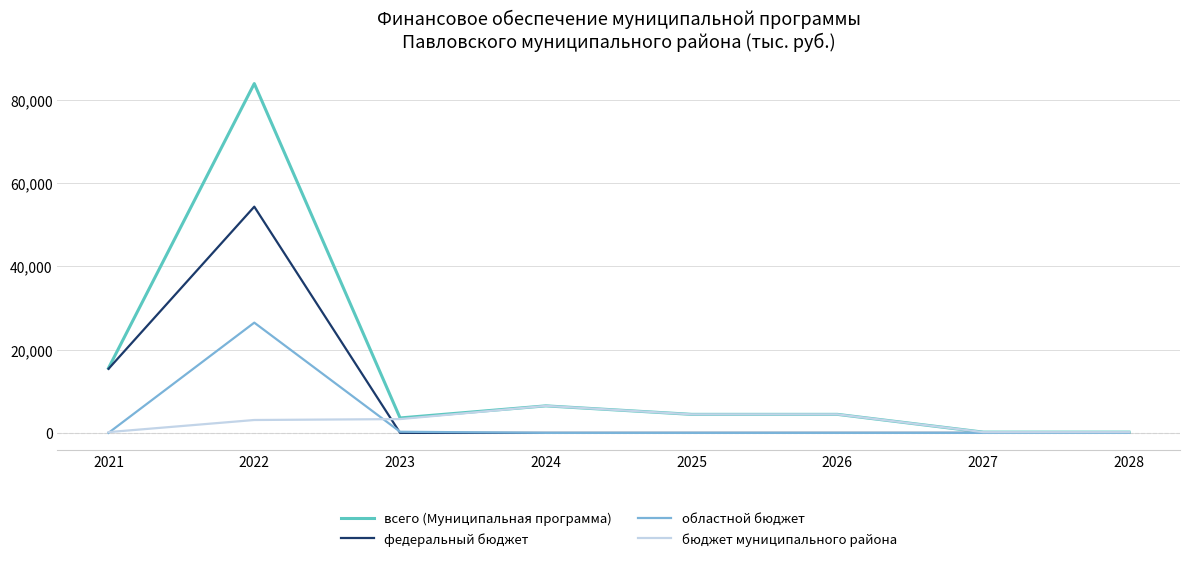

Which category has the highest value across all series?

2022